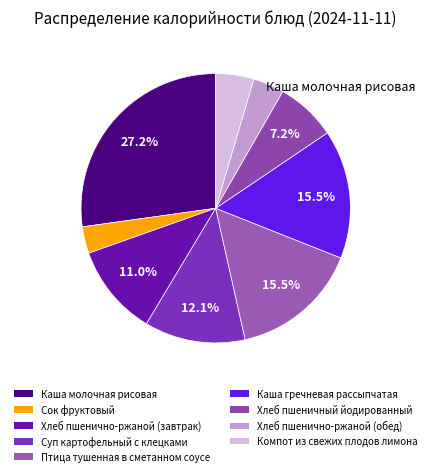

To the nearest percent, what is the difference between the largest and smallest slice percentages?

24%